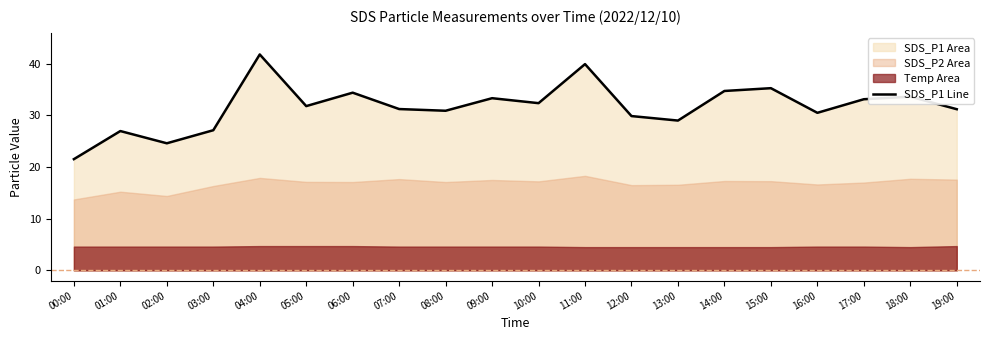

At which category does the data reach its first local peak?

01:00